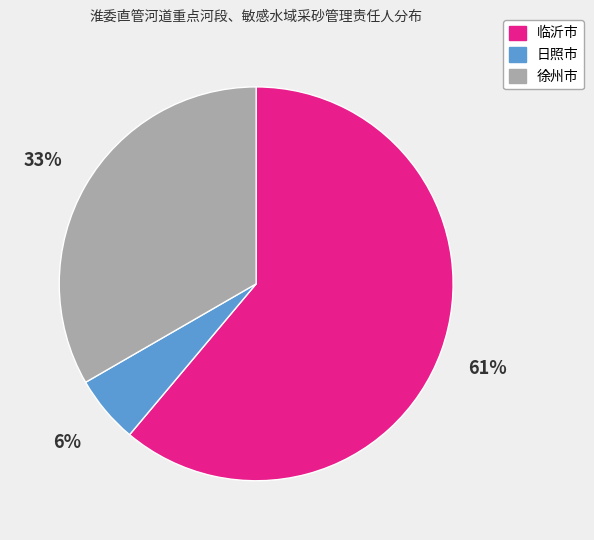

What is the ratio of the value at 临沂市 to the value at 徐州市?

1.8